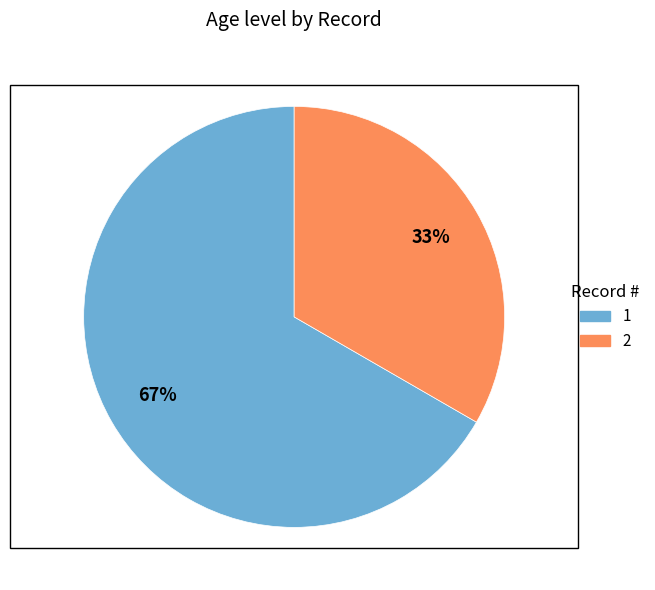

To the nearest percent, what portion does 1 represent?

67%